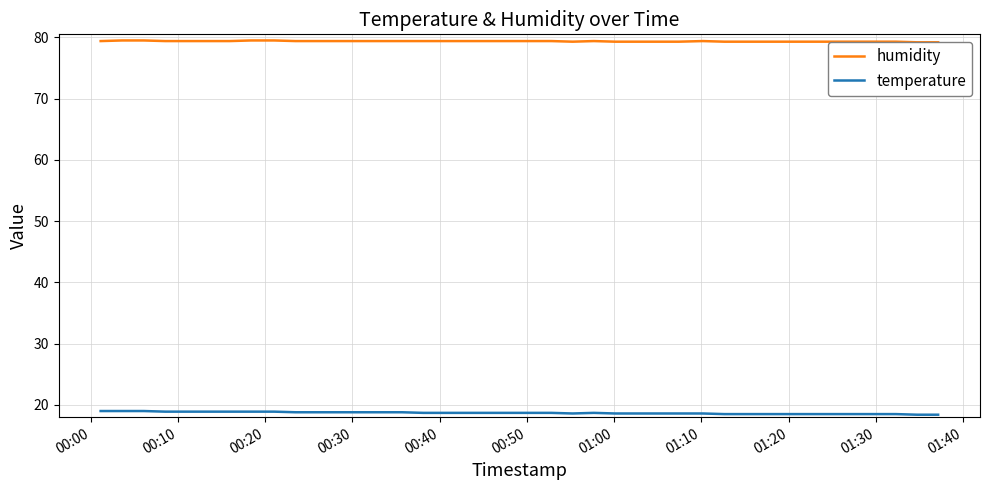

What is the minimum value for temperature?

18.4